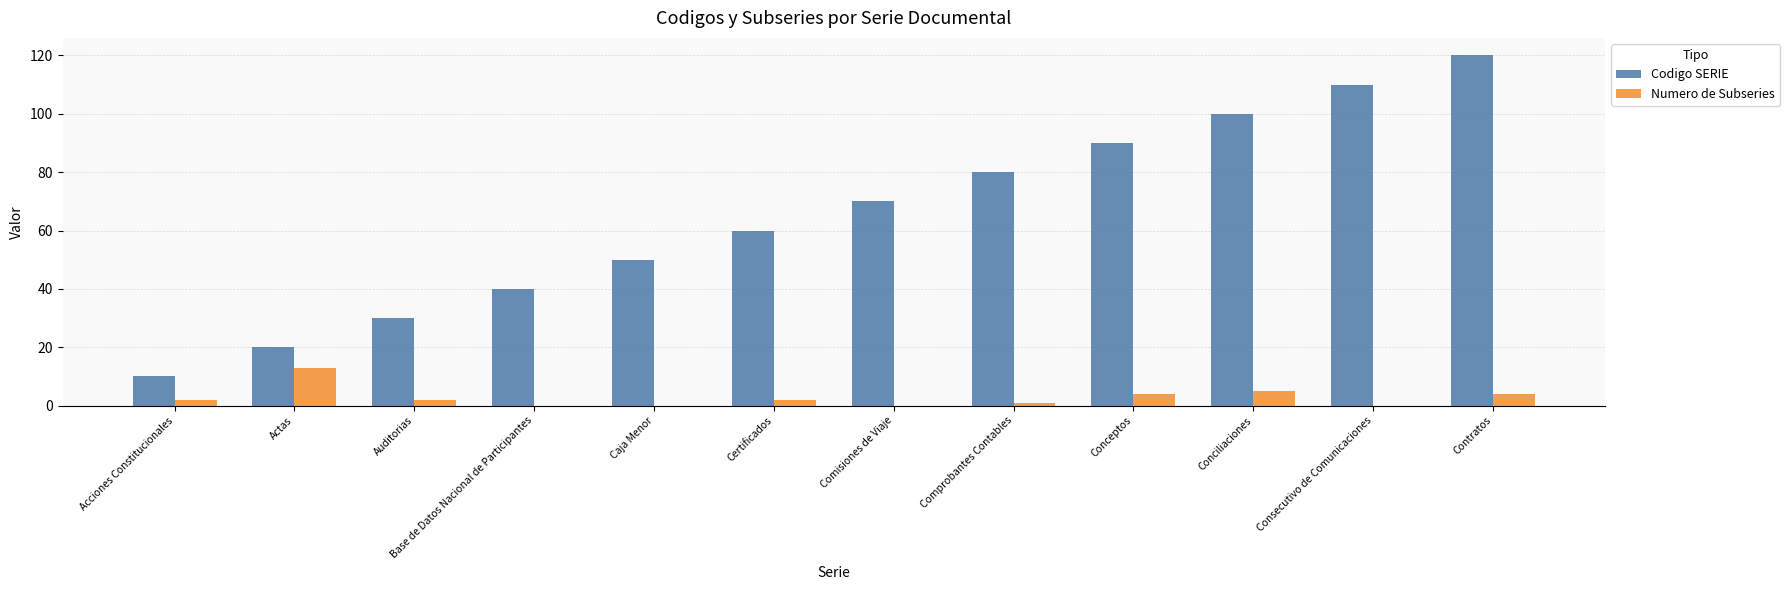

Reading right to left, extract all data points from this chart.

Codigo SERIE: 120	110	100	90	80	70	60	50	40	30	20	10
Numero de Subseries: 4	0	5	4	1	0	2	0	0	2	13	2